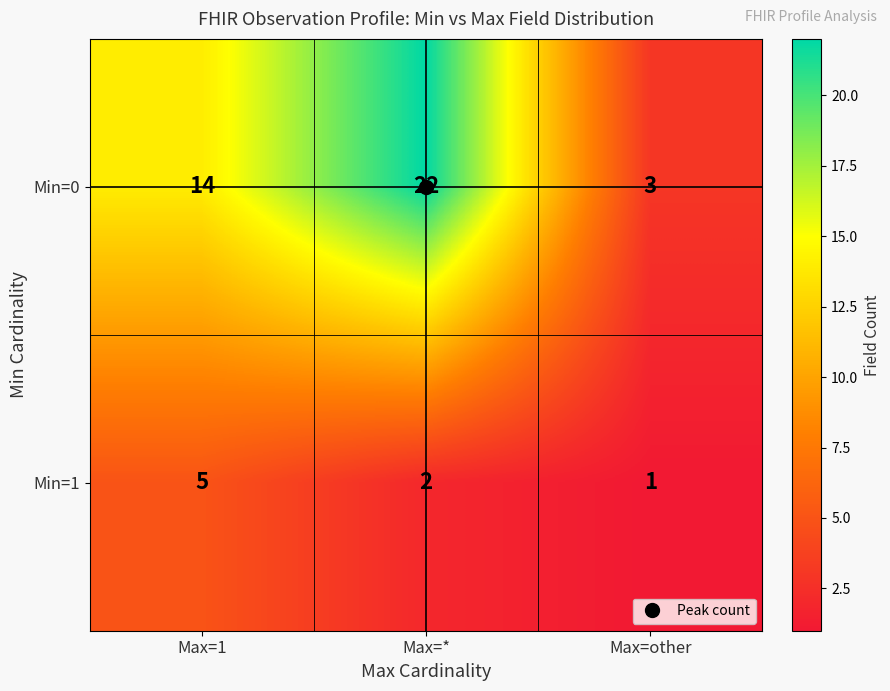

What is the sum of the Min=0 values at Max=* and Max=1?

36